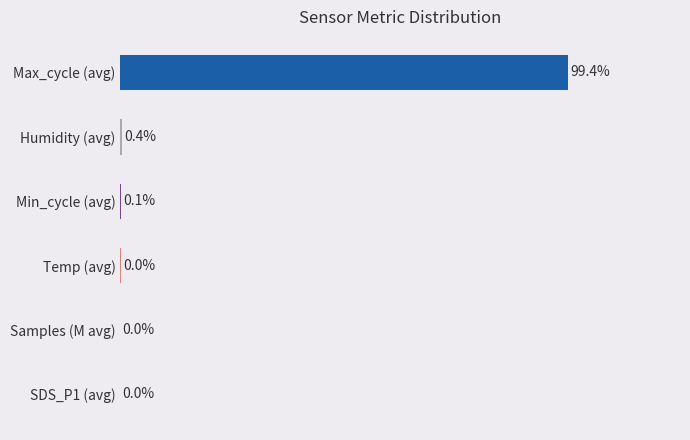

Which label corresponds to the largest value in the chart?

Max_cycle (avg)